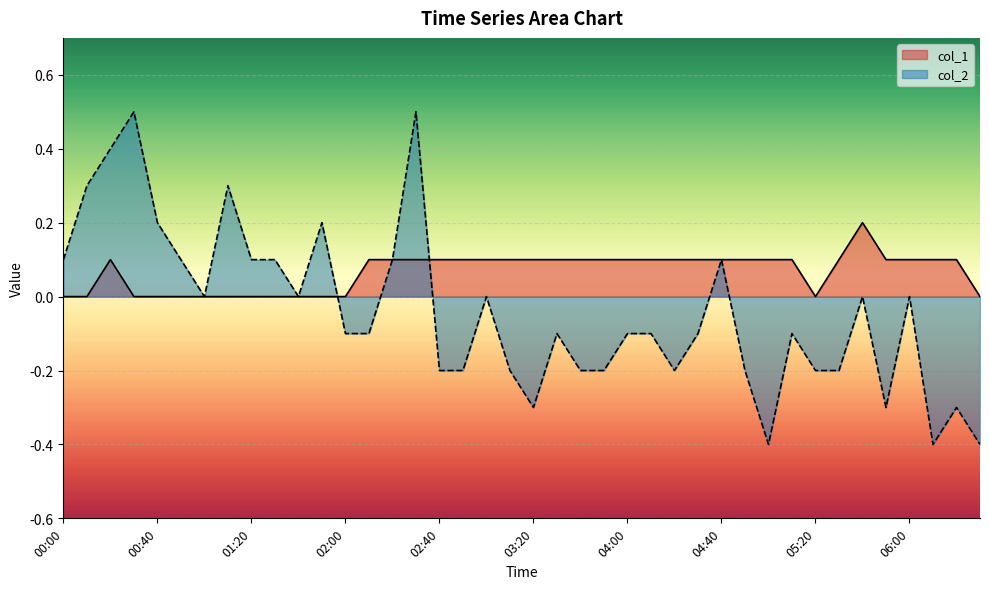

At which label is col_1 closest to 0?

00:00